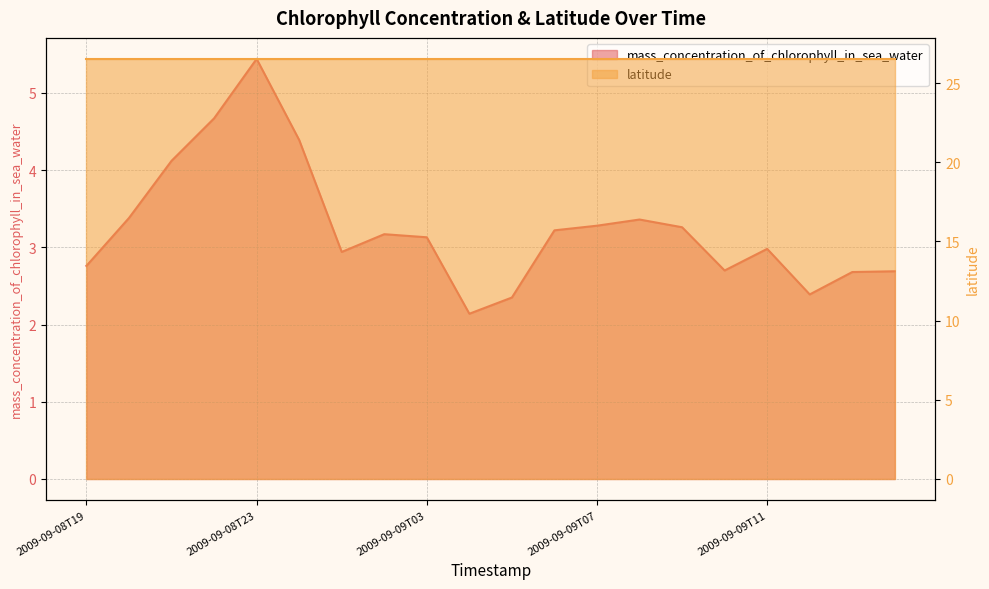

True or false: the data shows 1.8 at 2009-09-09T00.

False